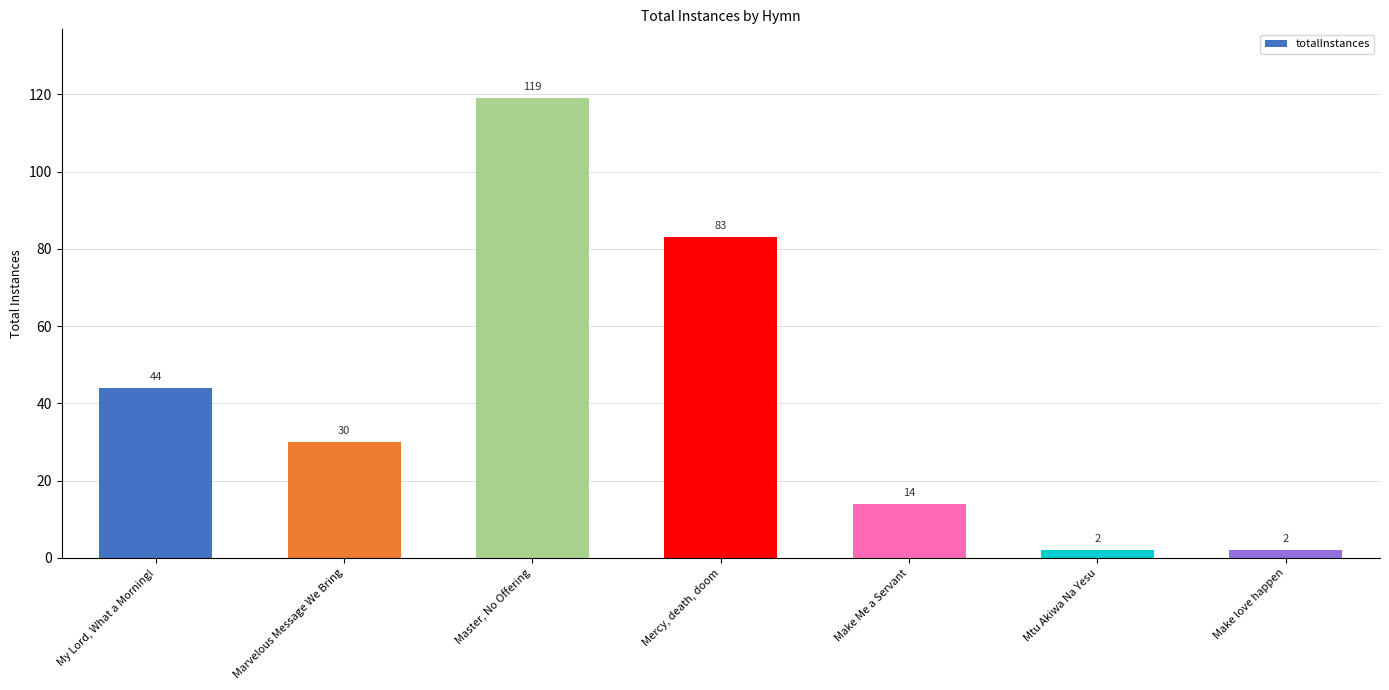

What is the sum of all values?

294